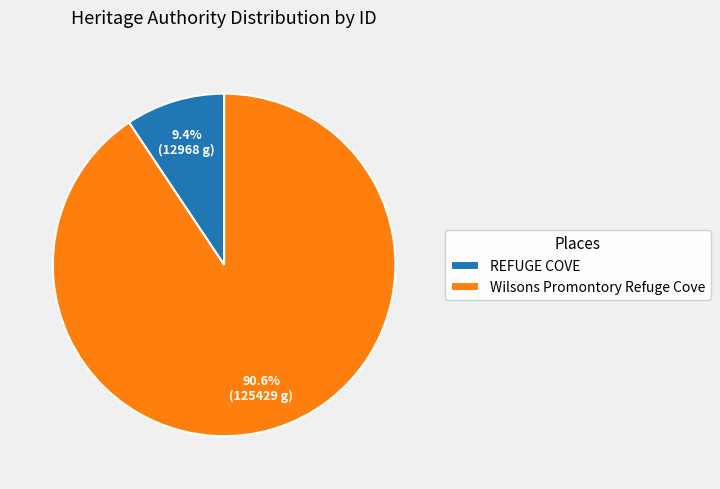

Which has a higher value, REFUGE COVE or Wilsons Promontory Refuge Cove?

Wilsons Promontory Refuge Cove